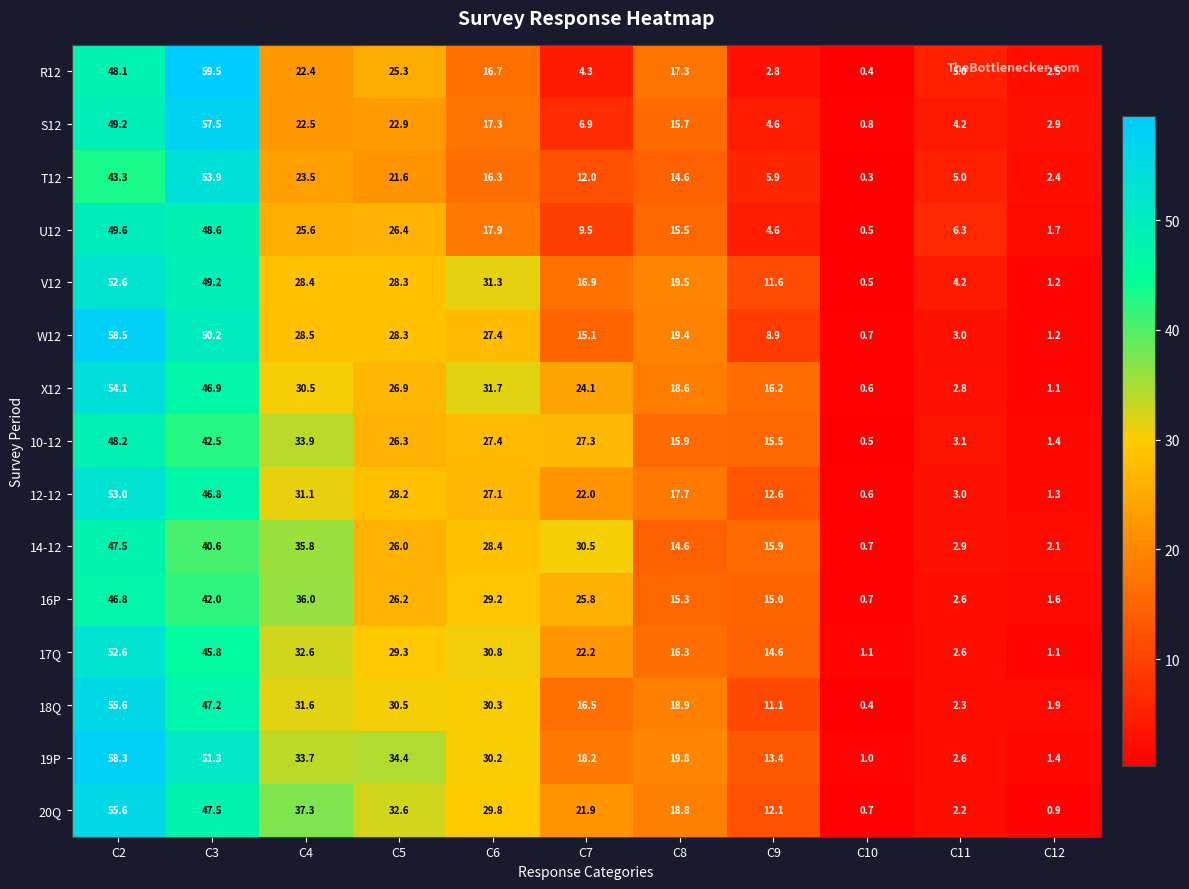

True or false: 17Q has a value of 29.3 at C5.

True